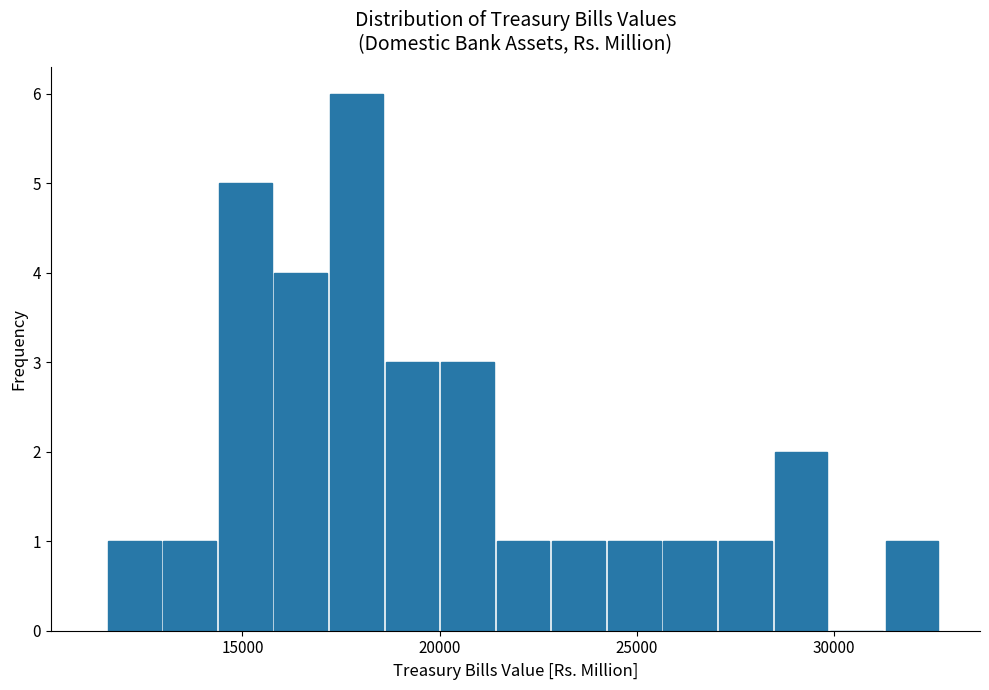

Read against the x-axis, roughly where is the centre of the tallest bar?

18000